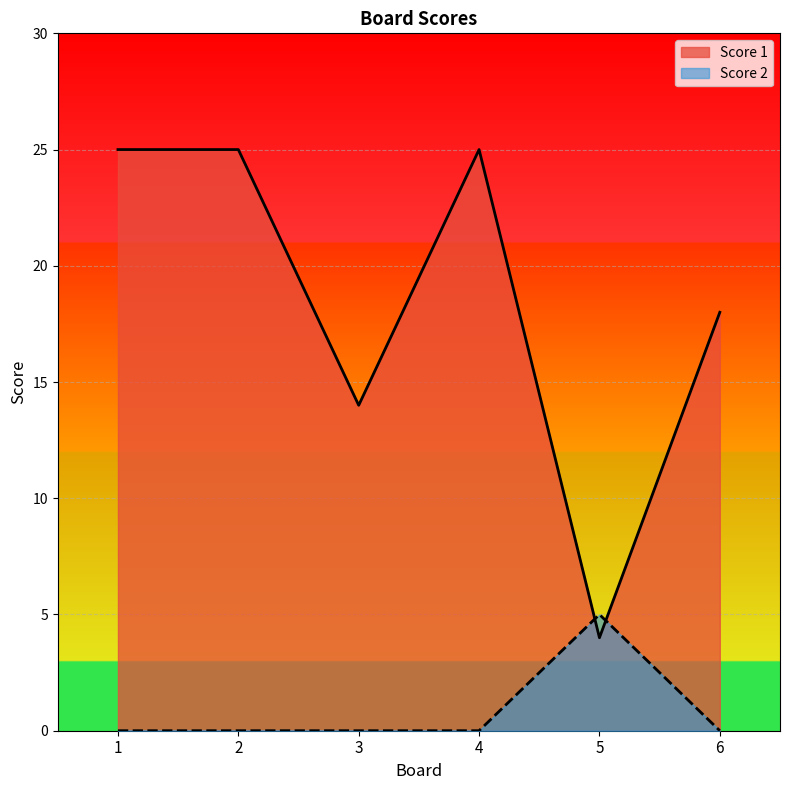

At which label is Score 2 closest to 2?

1